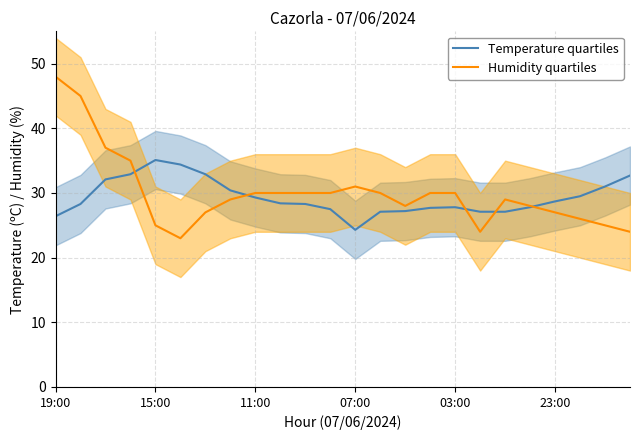

Which category has the highest value in the Humidity quartiles series?

19:00